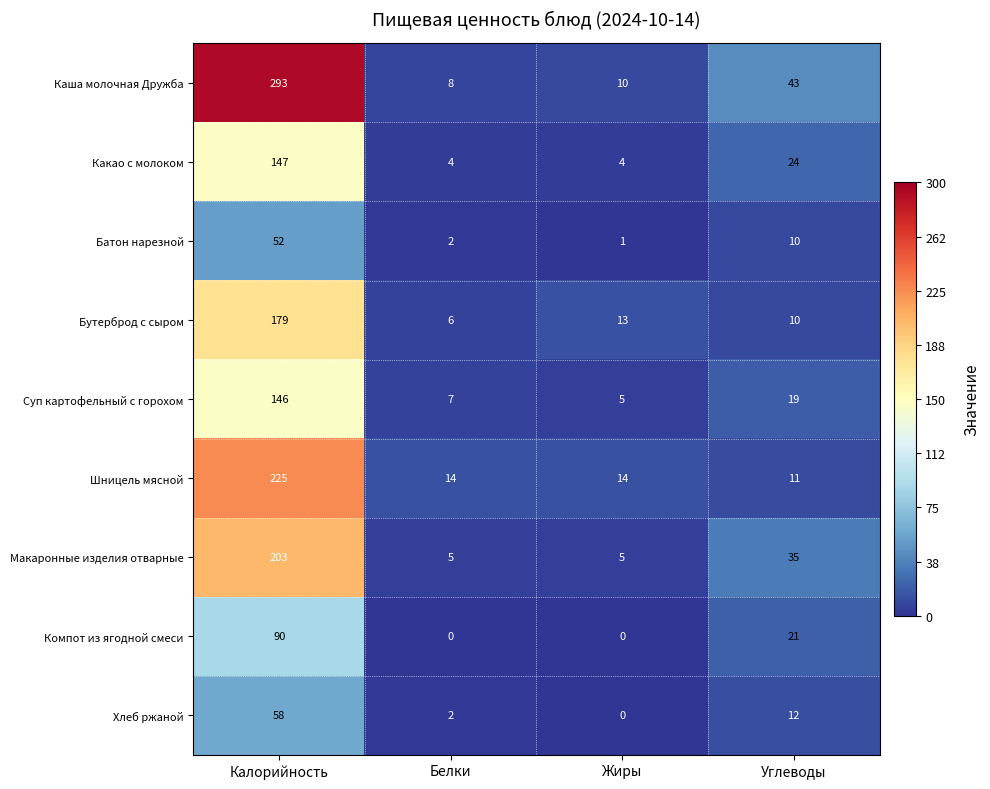

How many data points does each series have?

4